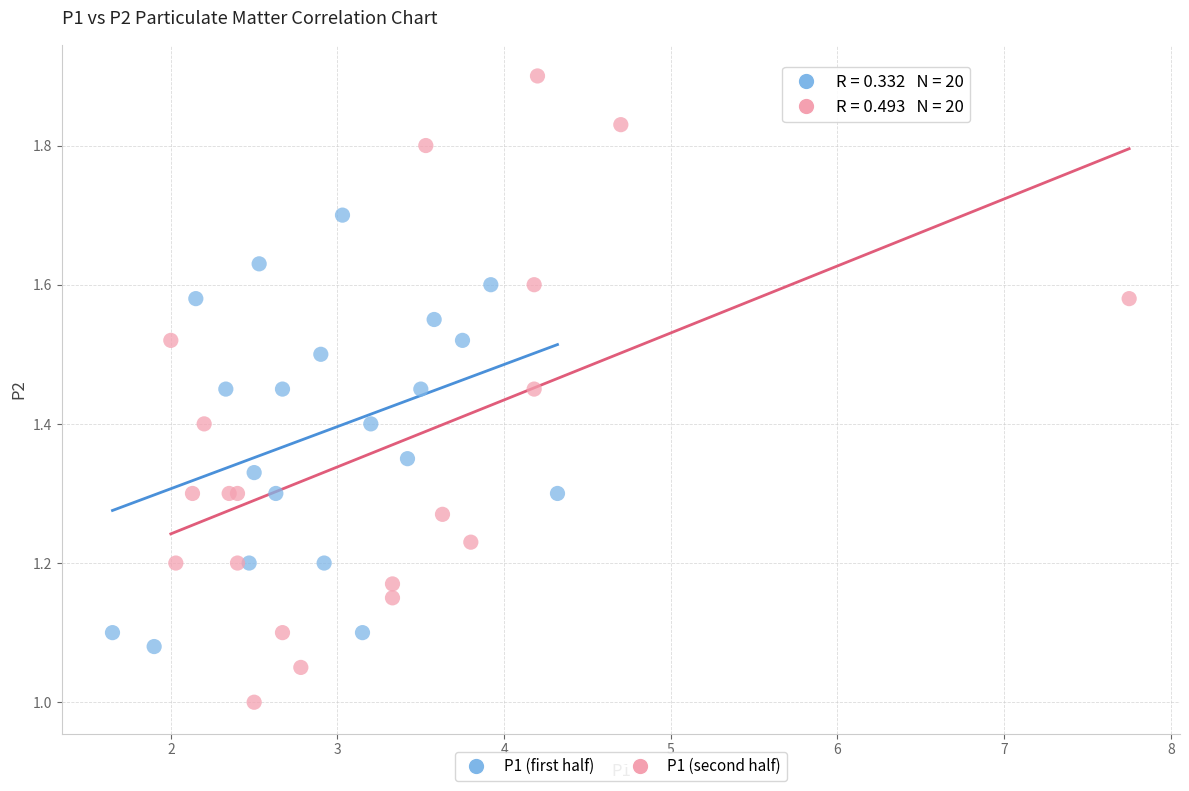

Which series contains the lowest Y value?

P1 (second half)